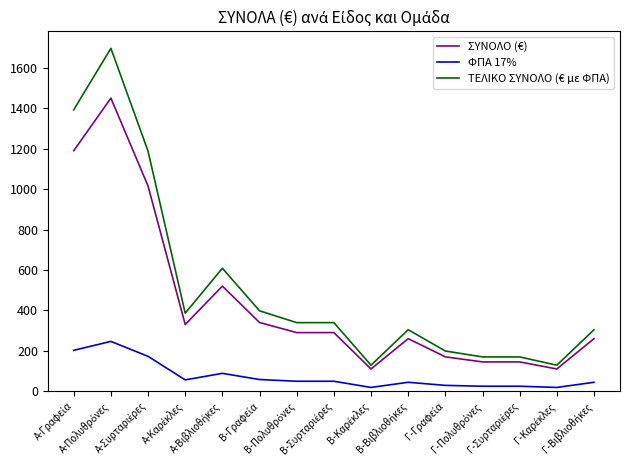

Rank the series by their average value, from highest to lowest.

ΤΕΛΙΚΟ ΣΥΝΟΛΟ (€ με ΦΠΑ), ΣΥΝΟΛΟ (€), ΦΠΑ 17%